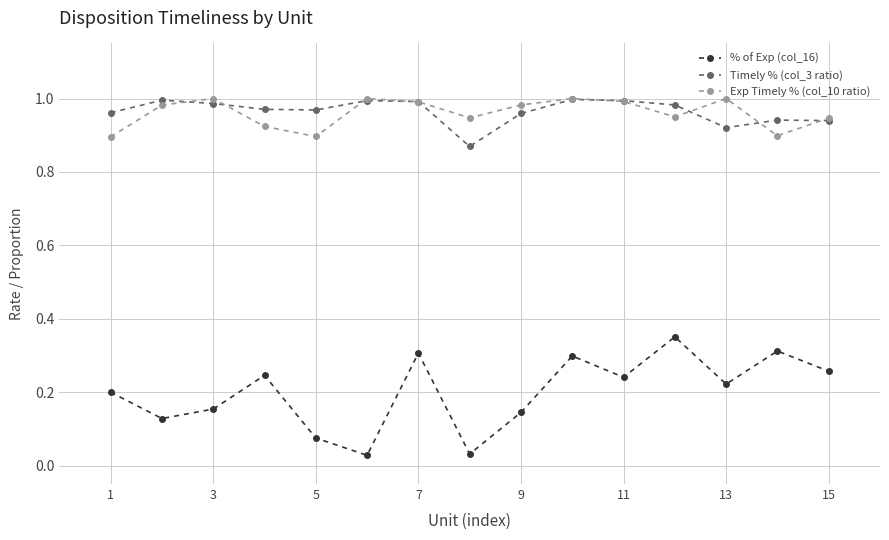

True or false: % of Exp (col_16) and Timely % (col_3 ratio) intersect in this chart.

False